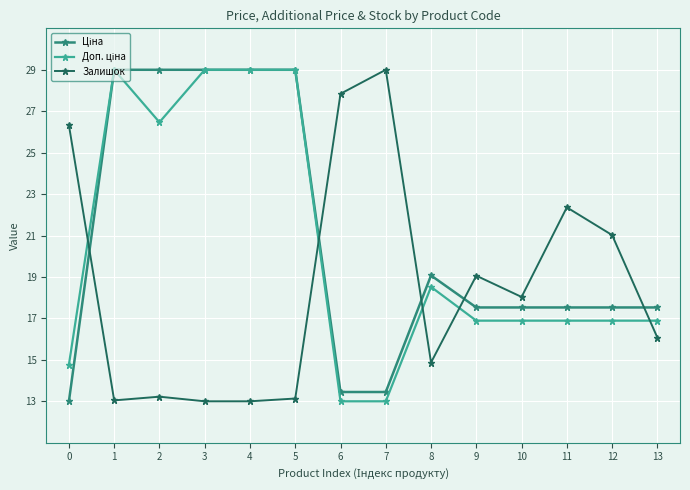

What is the minimum value shown in the chart?

13.0